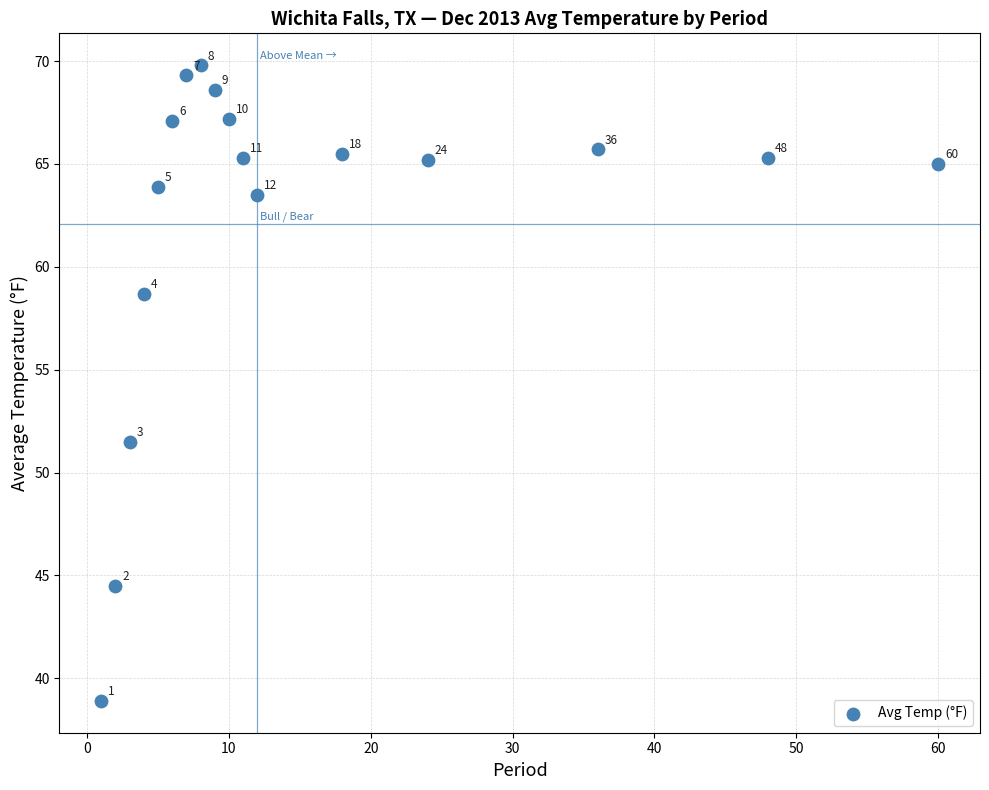

What is the range of X values (max minus min)?

59.0